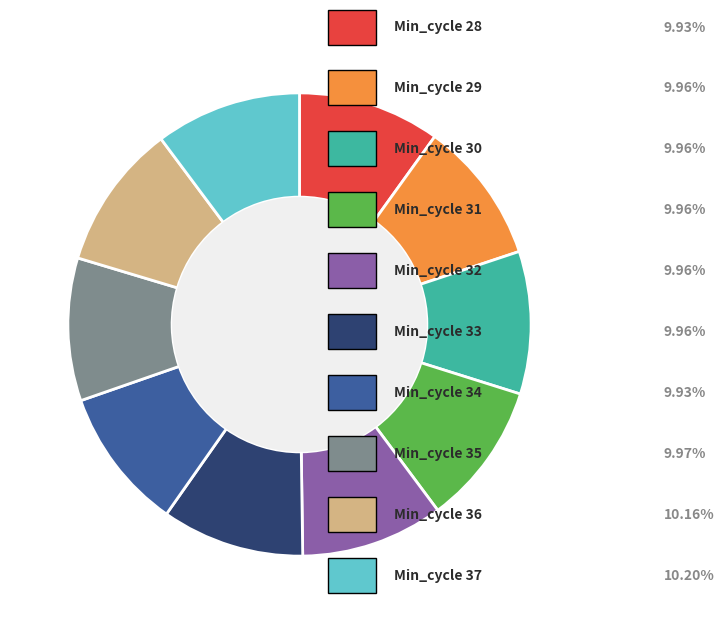

Count the number of slices in the pie.

10